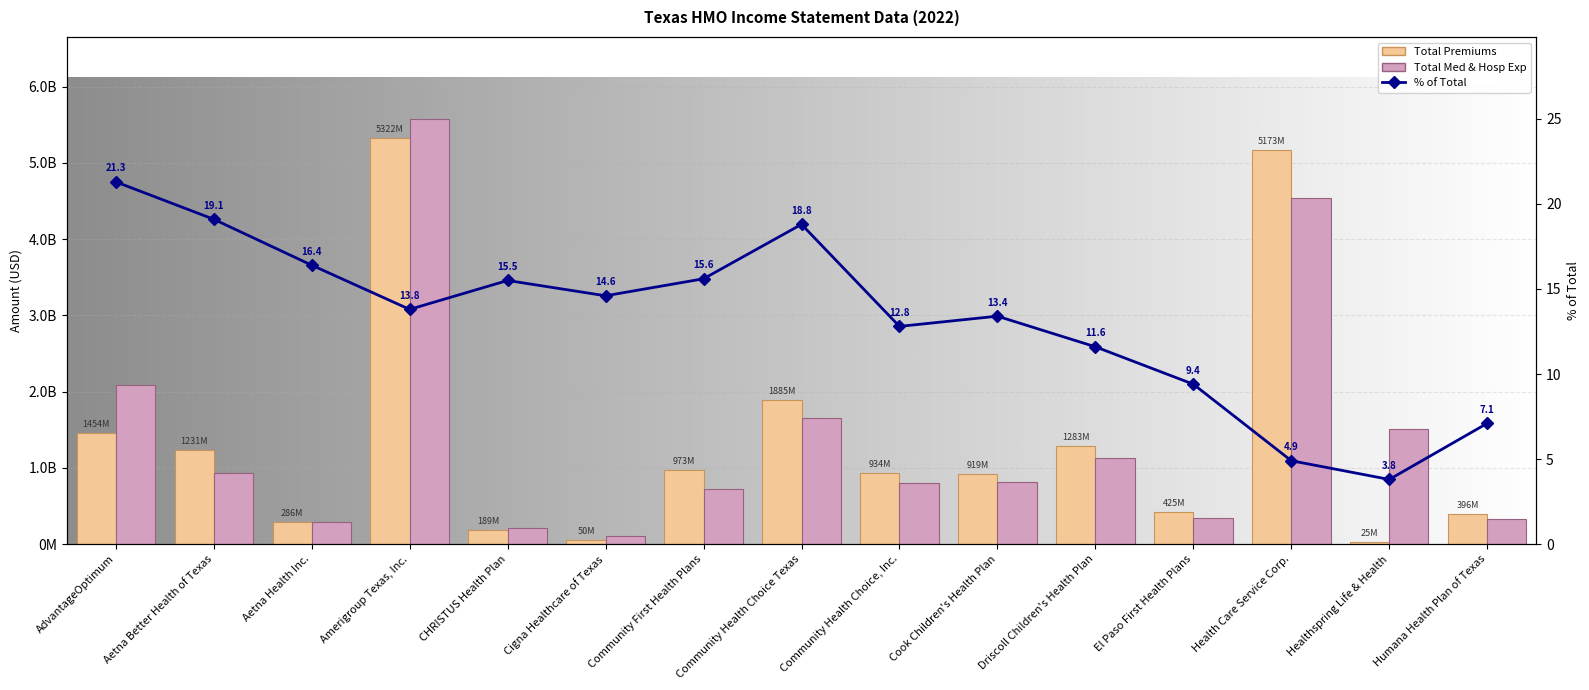

How many values in the Total Medical & Hospital Exp series are below 809538783?

7